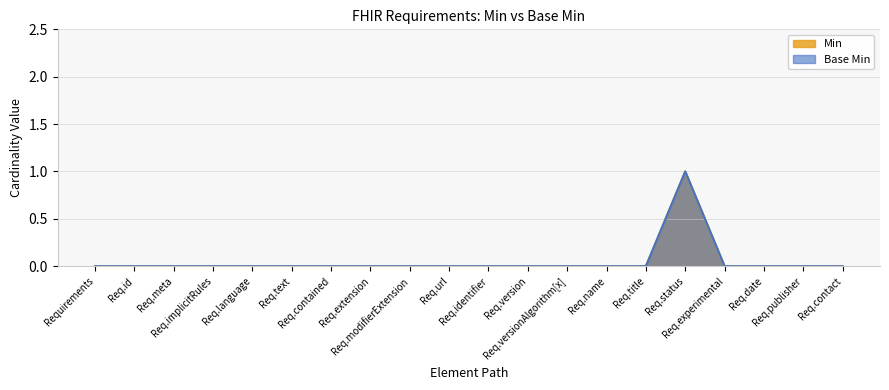

How many values in Min are above zero?

1